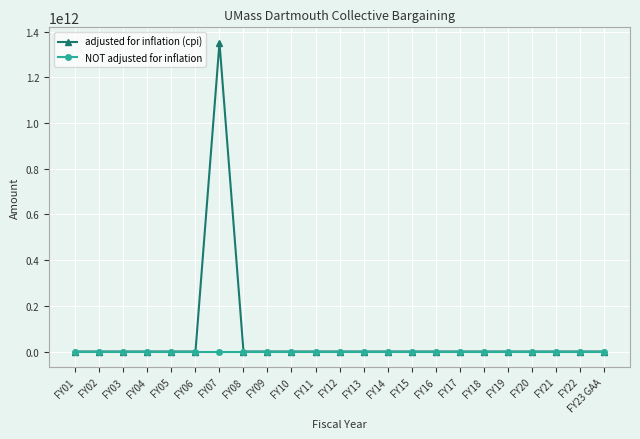

At which category is the sum across all series the highest?

FY07